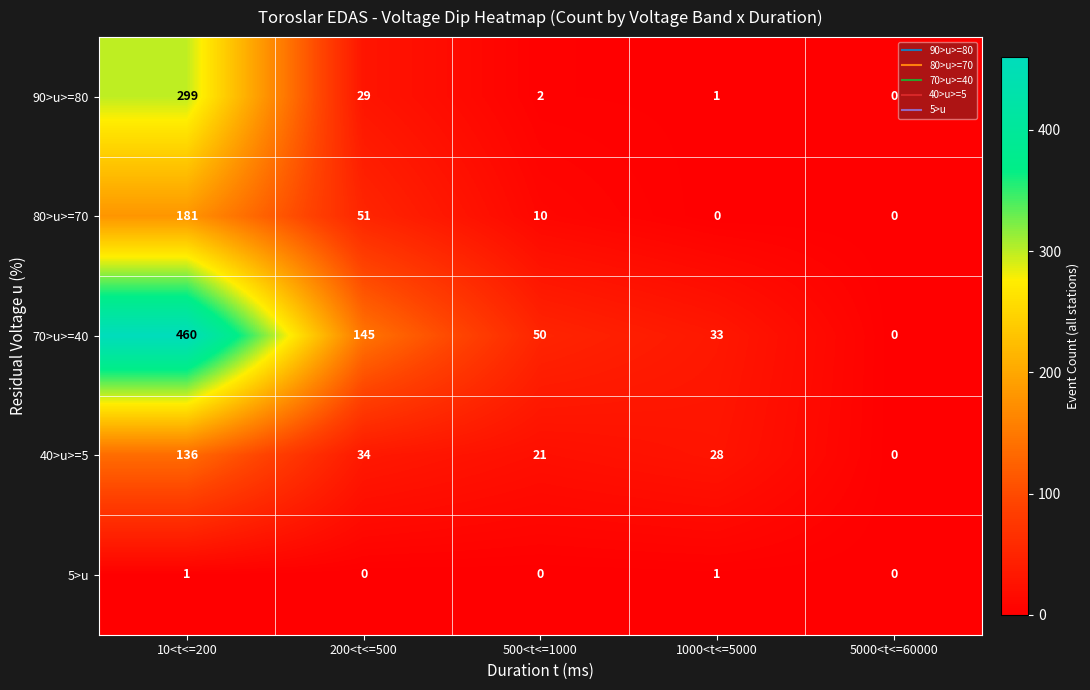

What is the difference between the 80>u>=70 values at 5000<t<=60000 and 200<t<=500?

51